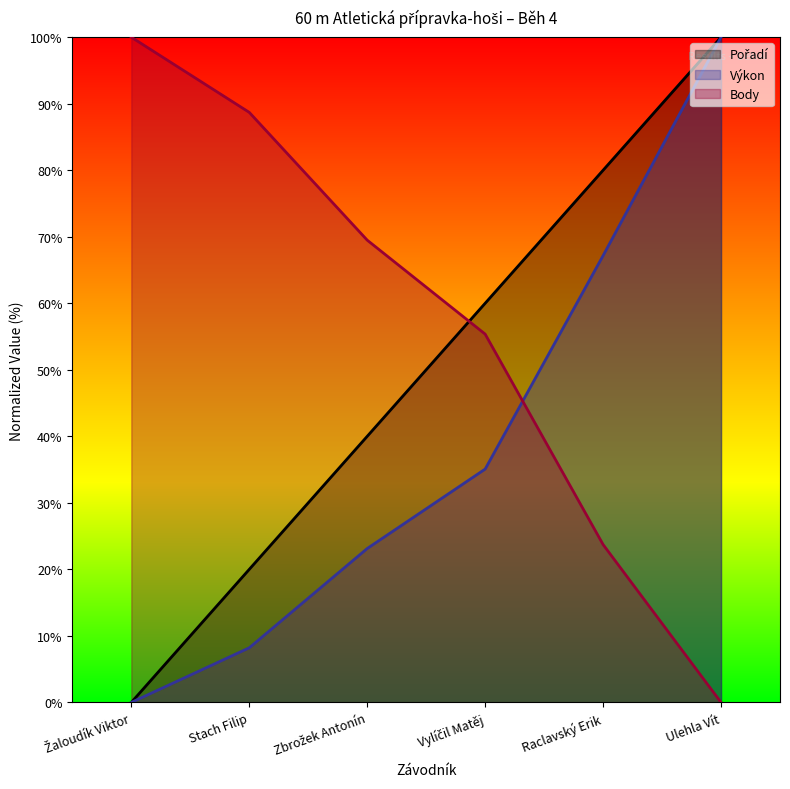

Reading left to right, what are all the values shown in this chart?

Pořadí: Žaloudík Viktor=0.0	Stach Filip=20.0	Zbrožek Antonín=40.0	Vylíčil Matěj=60.0	Raclavský Erik=80.0	Ulehla Vít=100.0
Výkon: Žaloudík Viktor=0.0	Stach Filip=8.2	Zbrožek Antonín=23.1	Vylíčil Matěj=35.1	Raclavský Erik=67.2	Ulehla Vít=100.0
Body: Žaloudík Viktor=100.0	Stach Filip=88.7	Zbrožek Antonín=69.5	Vylíčil Matěj=55.4	Raclavský Erik=23.7	Ulehla Vít=0.0